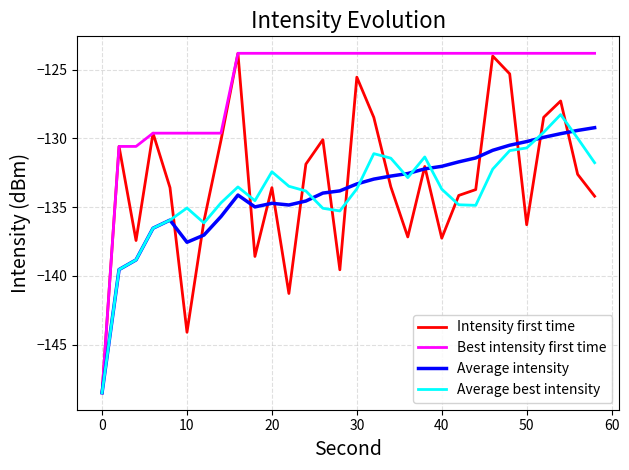

What is the average value of the Intensity first time series?

-133.3